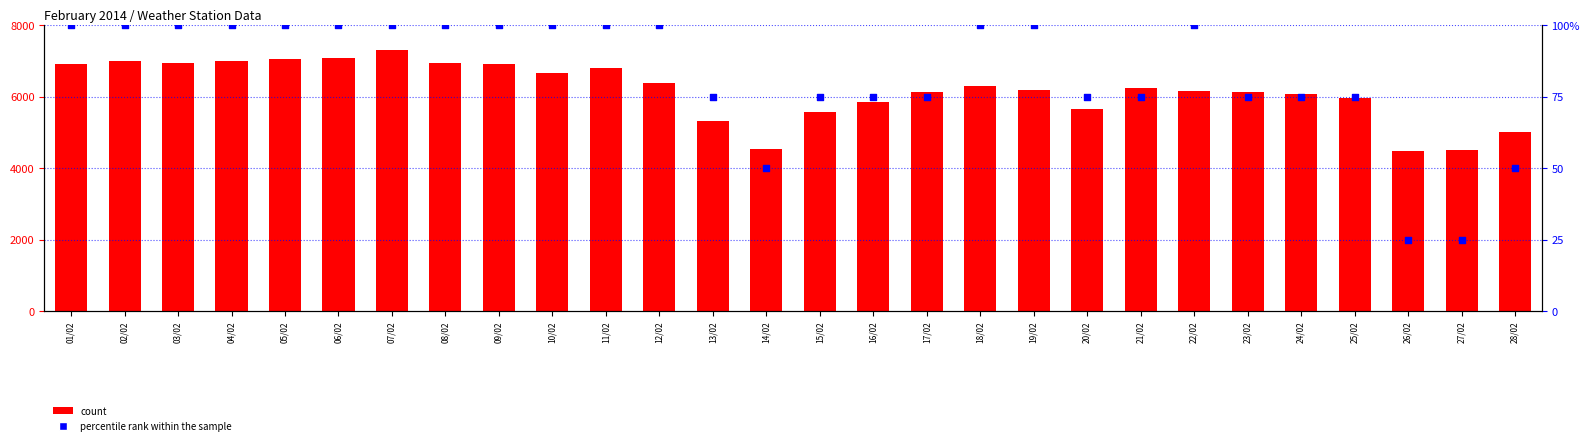

Which series contains the highest Y value?

count